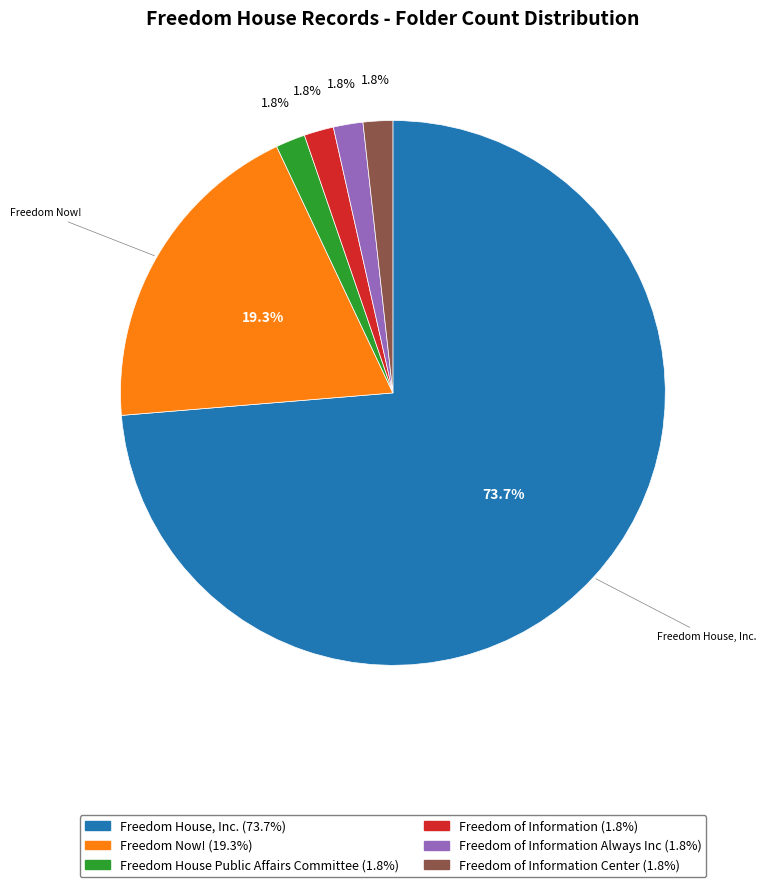

Does any single category account for the majority?

Yes